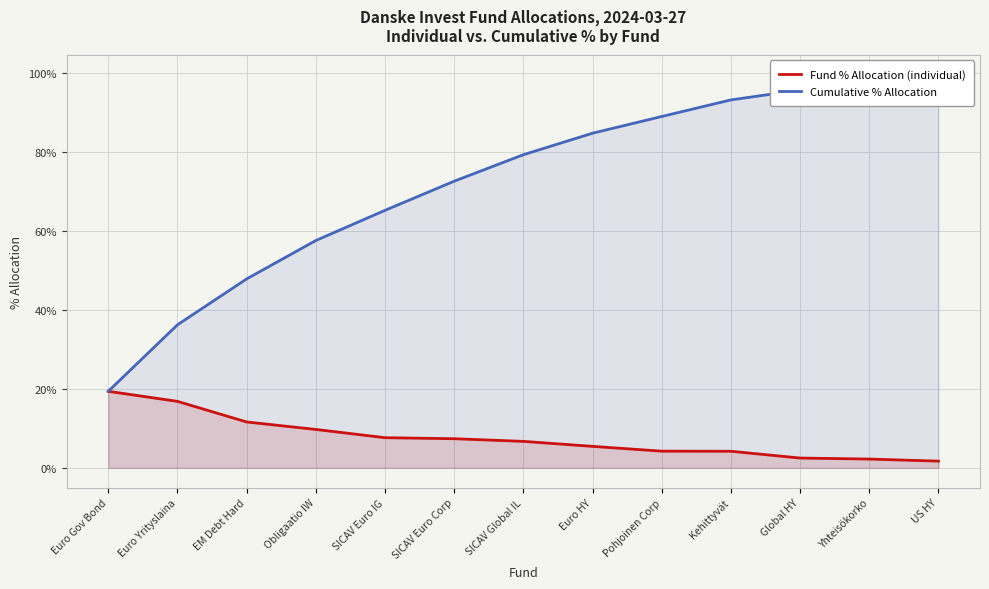

Rank the series by their average value, from highest to lowest.

Cumulative % Allocation, Fund % Allocation (individual)